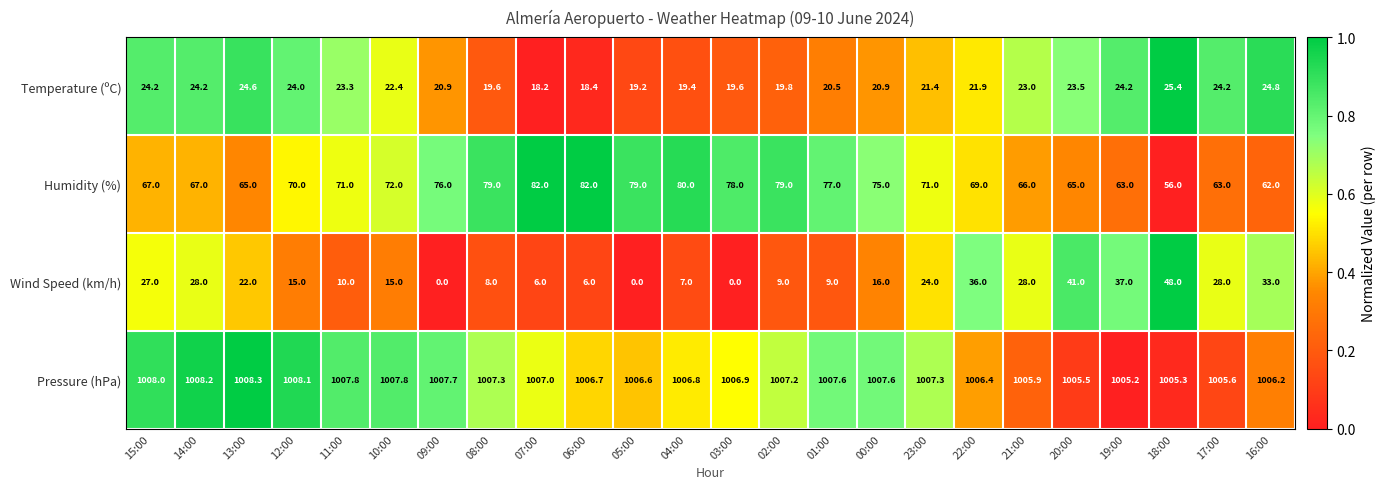

At how many categories does at least one series exceed 0?

24